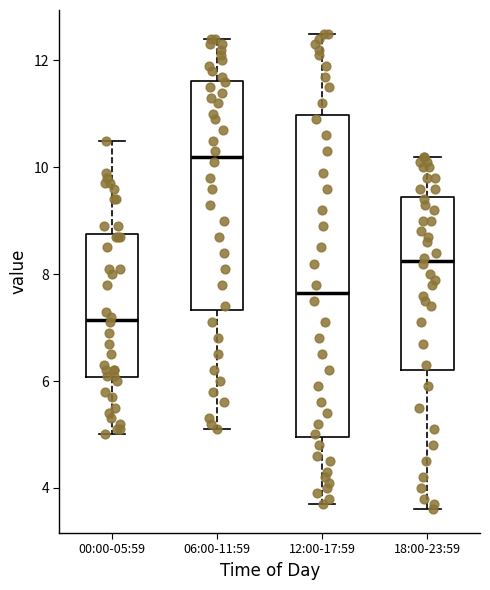

Reading left to right, transcribe this box plot: for each box, give where its median line is, the range the box spans, and where its two whiskers end, as read against the y-axis. The values are not printed on the chart, so give them approximately, as read against the axis.

00:00-05:59: median 7.2, box 6.0 to 8.8, whiskers 5.0 to 10.6
06:00-11:59: median 10.2, box 7.4 to 11.6, whiskers 5.2 to 12.4
12:00-17:59: median 7.6, box 5.0 to 11.0, whiskers 3.8 to 12.6
18:00-23:59: median 8.2, box 6.2 to 9.4, whiskers 3.6 to 10.2